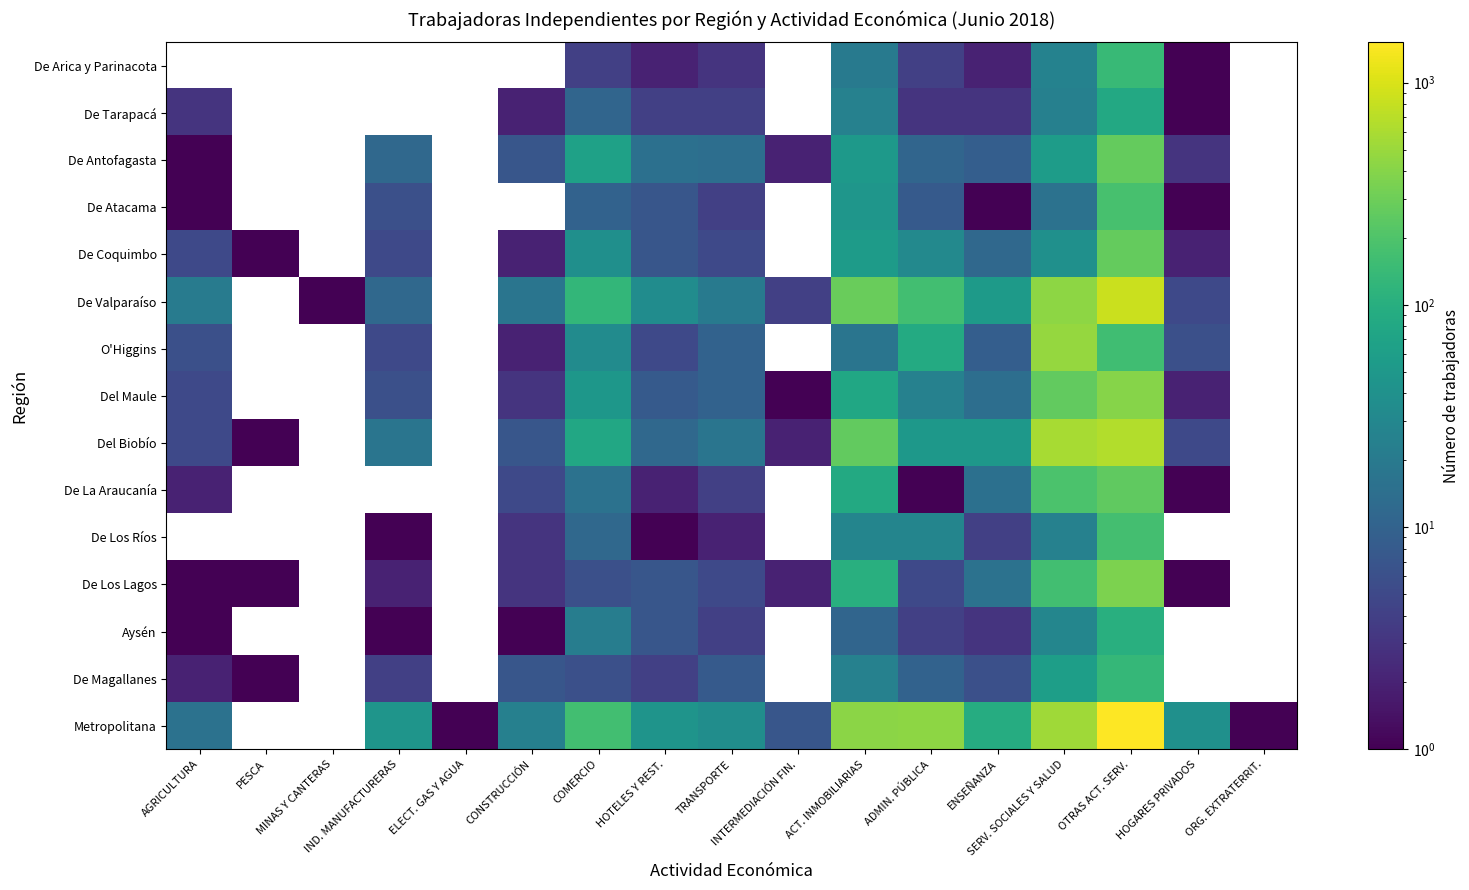

At which category is the sum across all series the highest?

OTRAS ACT. SERV.